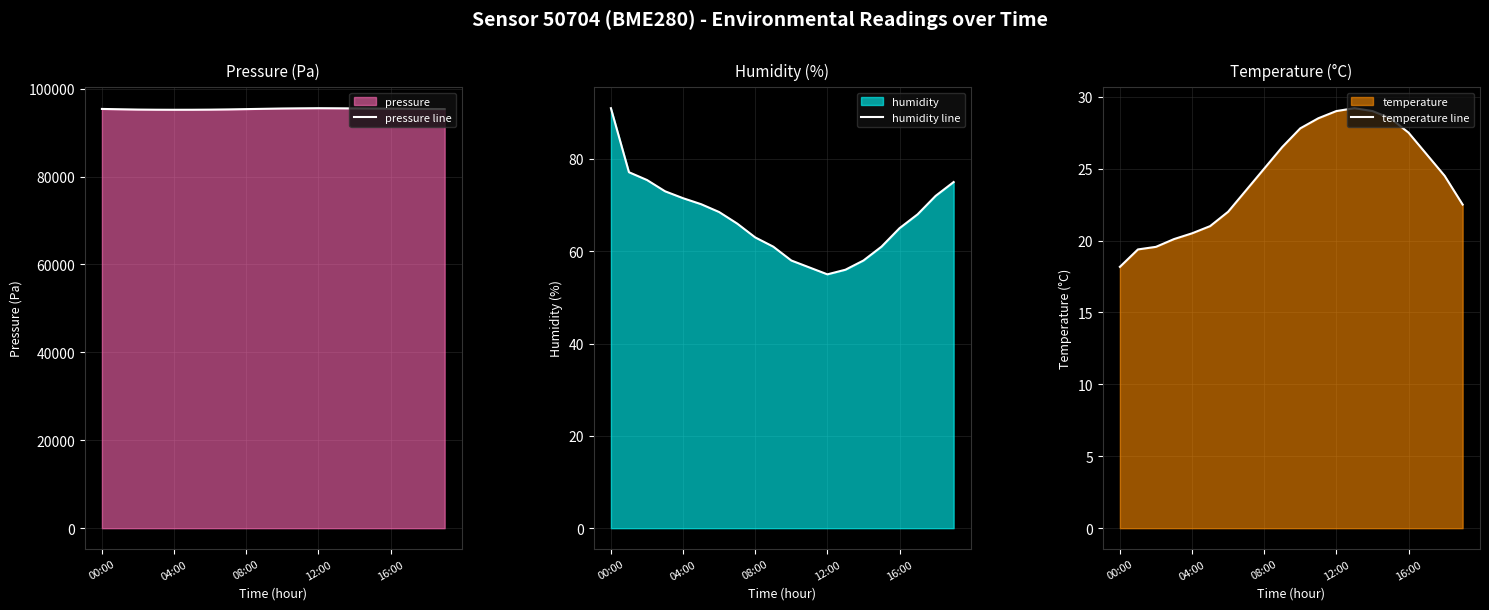

In temperature line, how many points are higher than both neighbors (excluding endpoints)?

1